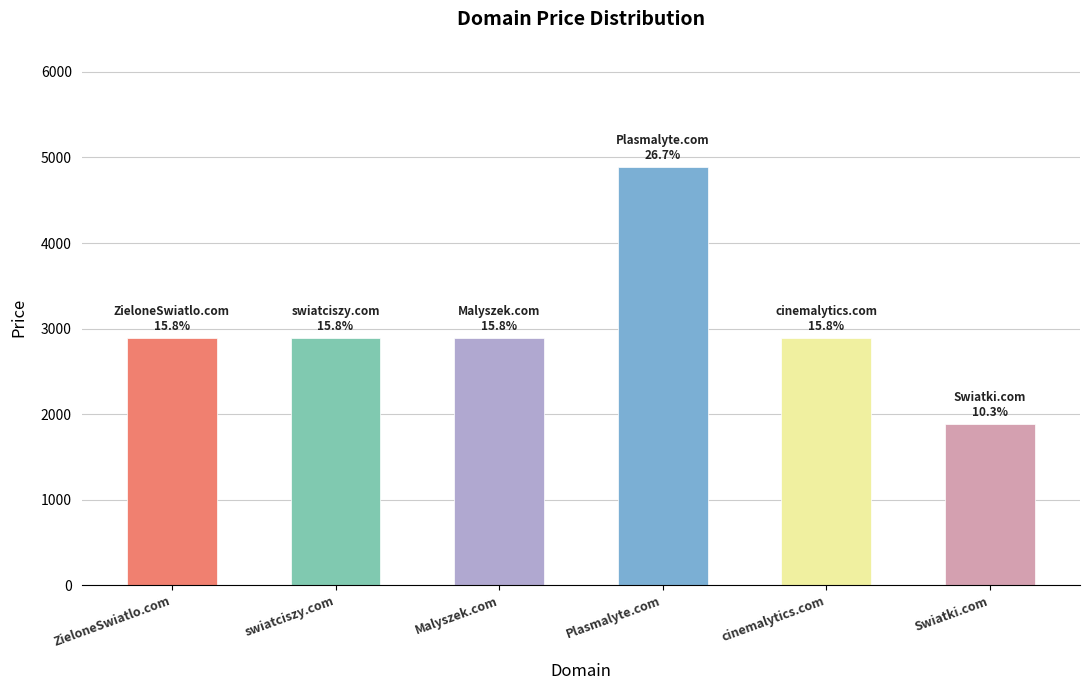

The chart shows a value of 4089 at ZieloneSwiatlo.com. True or false?

False